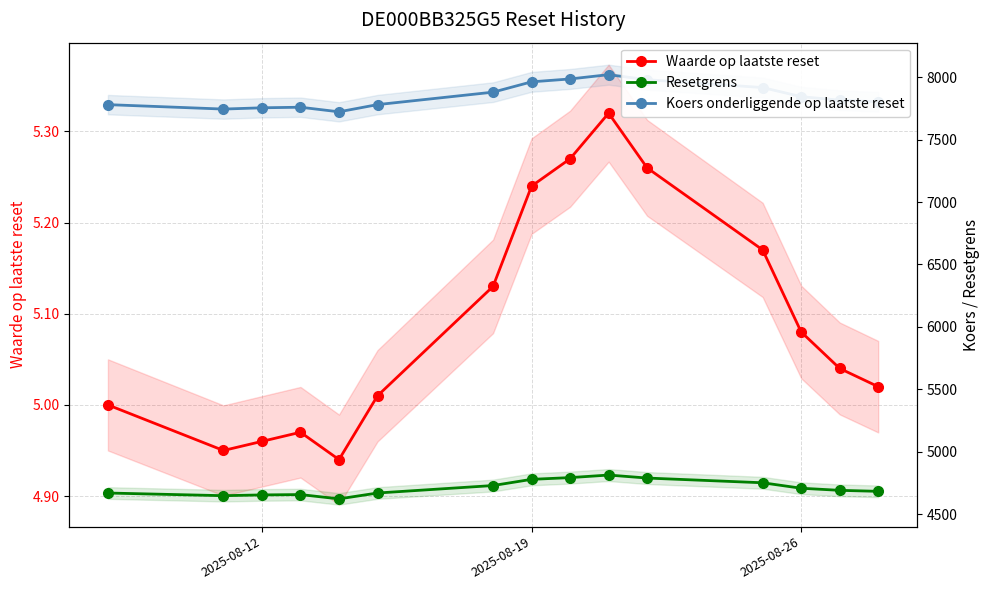

What is the greatest value displayed?

8020.4